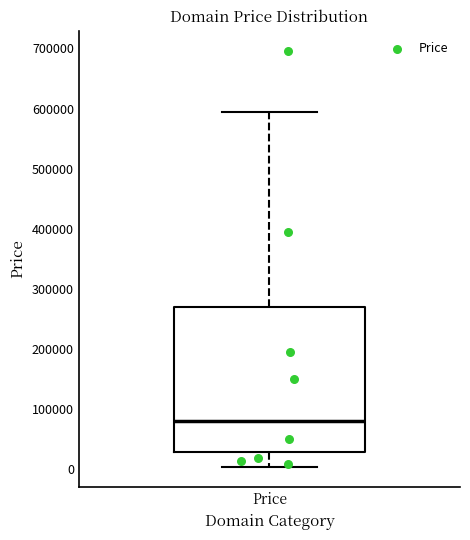

Transcribe this box plot: give where the median line is, the range the box spans, and where the two whiskers end, as read against the y-axis. The values are not printed on the chart, so give them approximately, as read against the axis.

median 80000, box 30000 to 270000, whiskers 0 to 590000